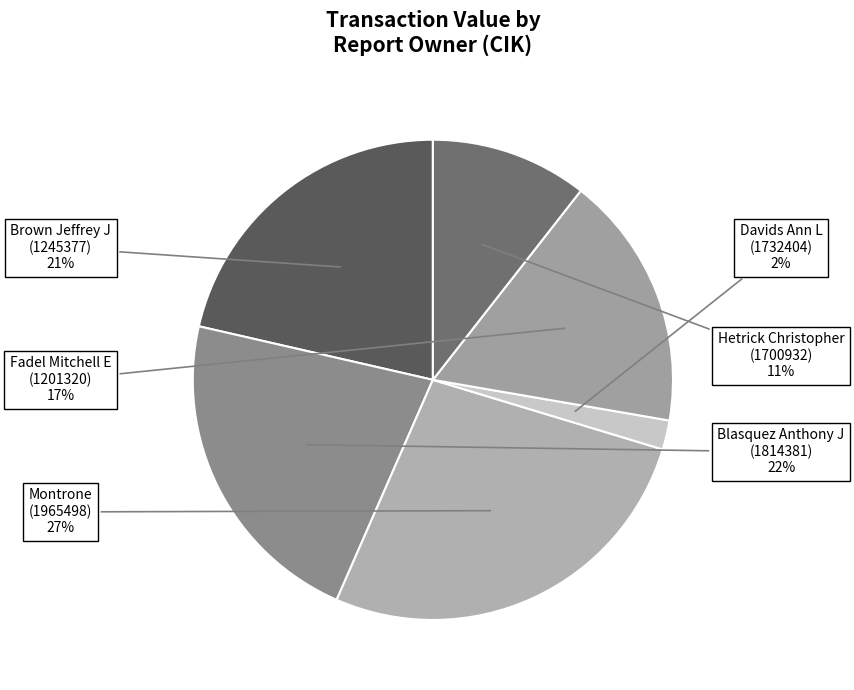

Rank the categories by value from lowest to highest.

Davids Ann L (1732404), Hetrick Christopher (1700932), Fadel Mitchell E (1201320), Brown Jeffrey J (1245377), Blasquez Anthony J (1814381), Montrone (1965498)